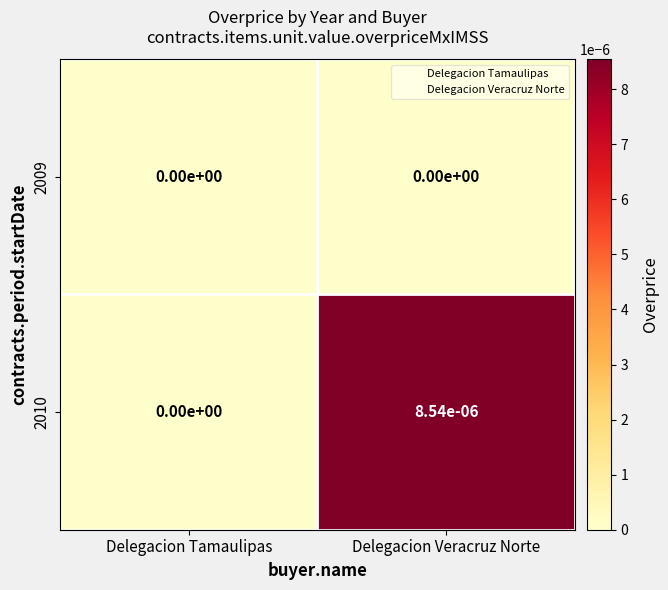

Rank the series at Delegacion Veracruz Norte from highest to lowest value.

2010, 2009